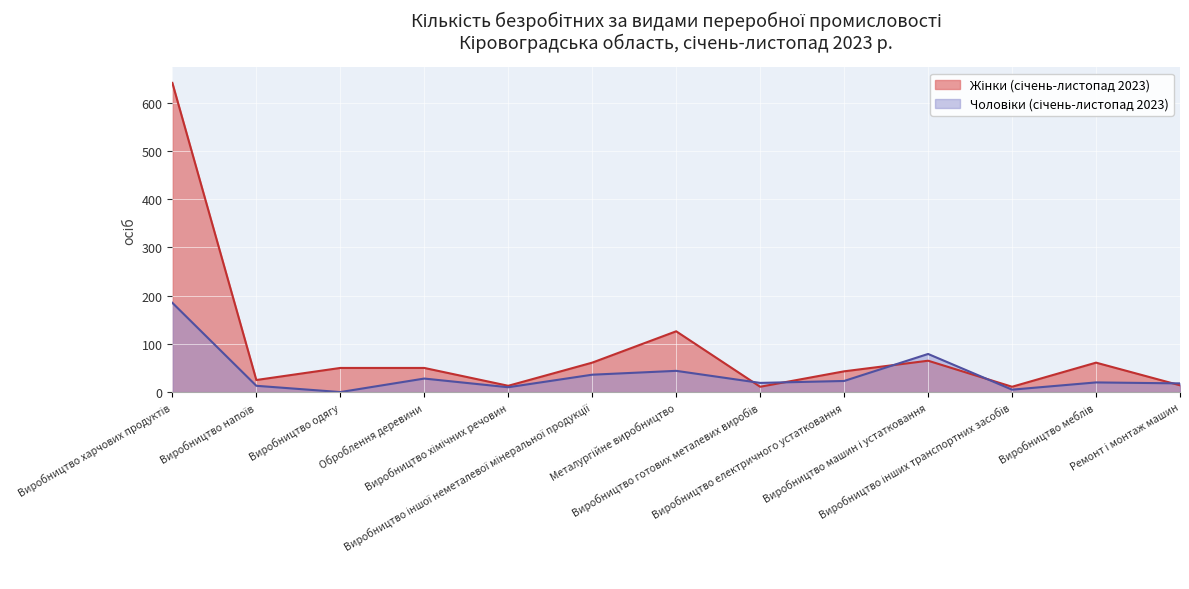

True or false: Жінки (січень-листопад 2023) has a value of 61 at Виробництво меблів.

True